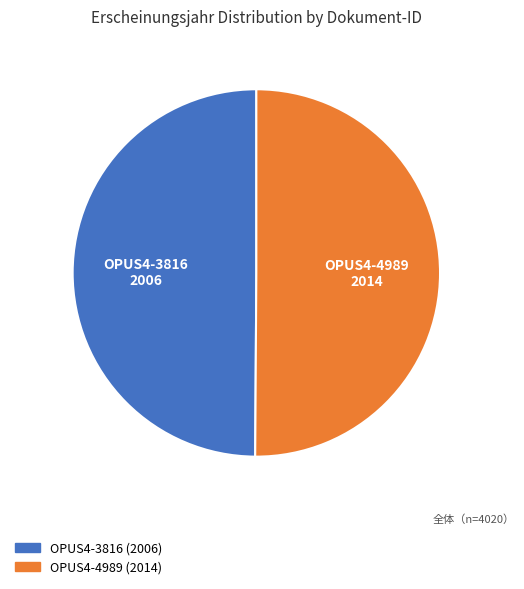

Is the sum of OPUS4-3816 and OPUS4-4989 greater than half?

Yes